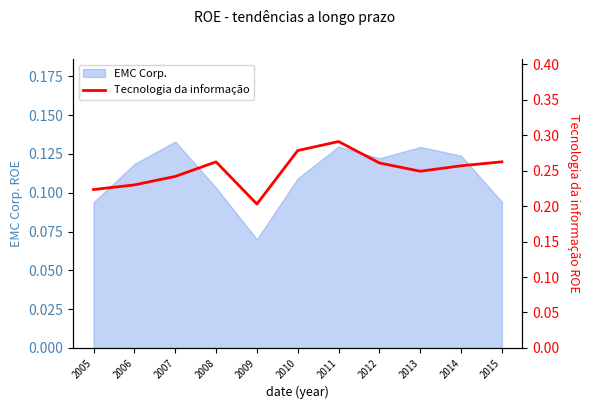

True or false: the data has more than 1 interior local peaks.

True